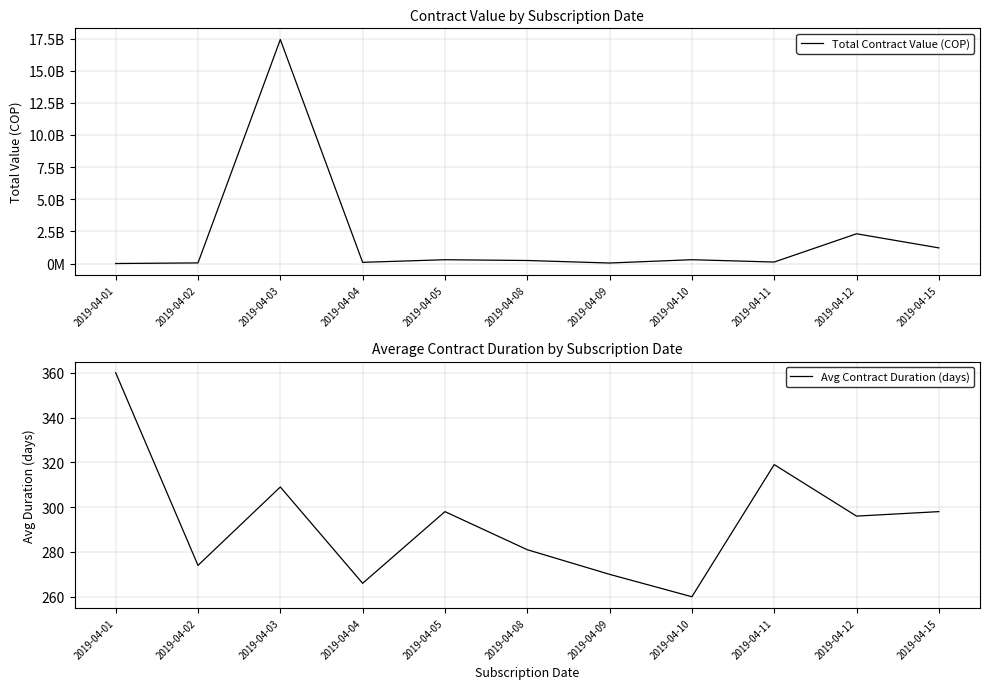

The Total Contract Value (COP) series shows 81134040 at 2019-04-09. True or false?

False